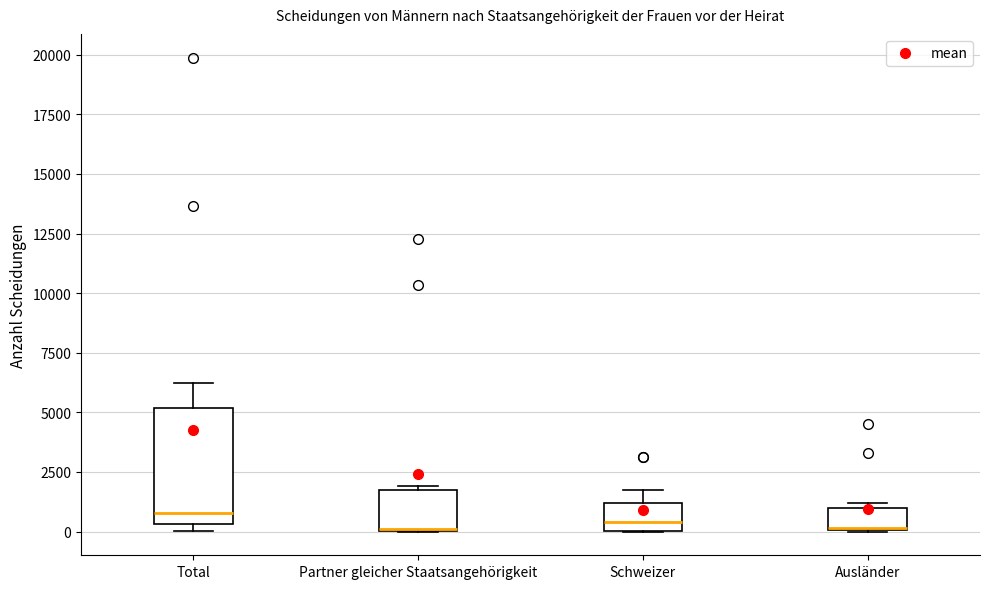

Where does the median line of the box for Schweizer sit on the y-axis? The values are not printed on the chart, so give them approximately, as read against the axis.

500